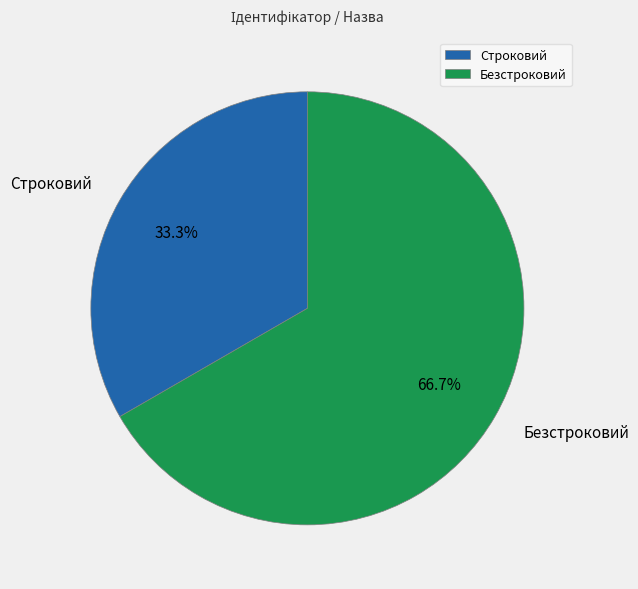

Rank the categories by value from highest to lowest.

Безстроковий, Строковий